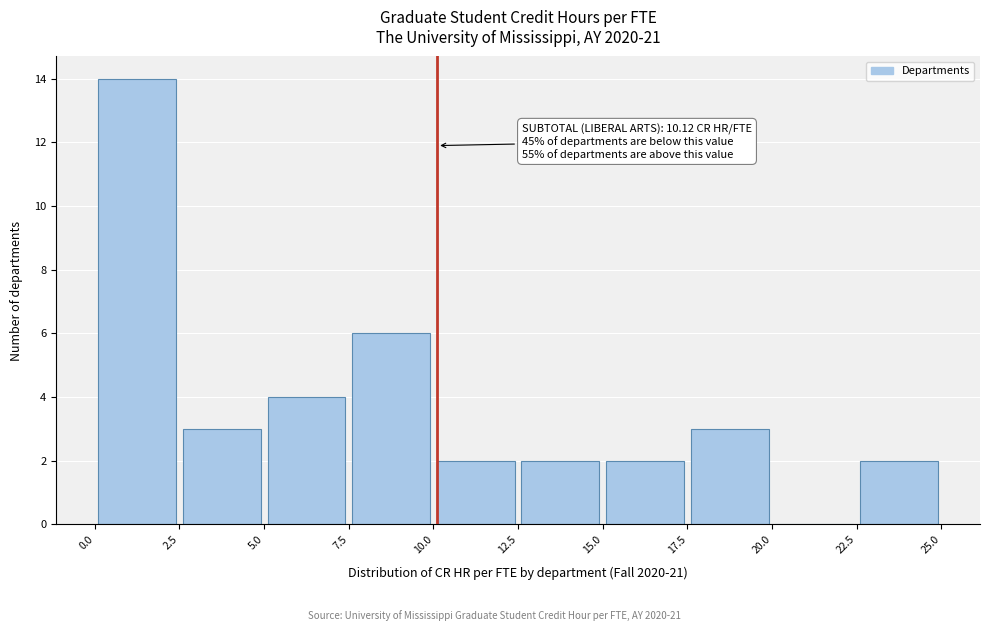

Which range on the x-axis has the tallest bar?

0.0 to 2.5